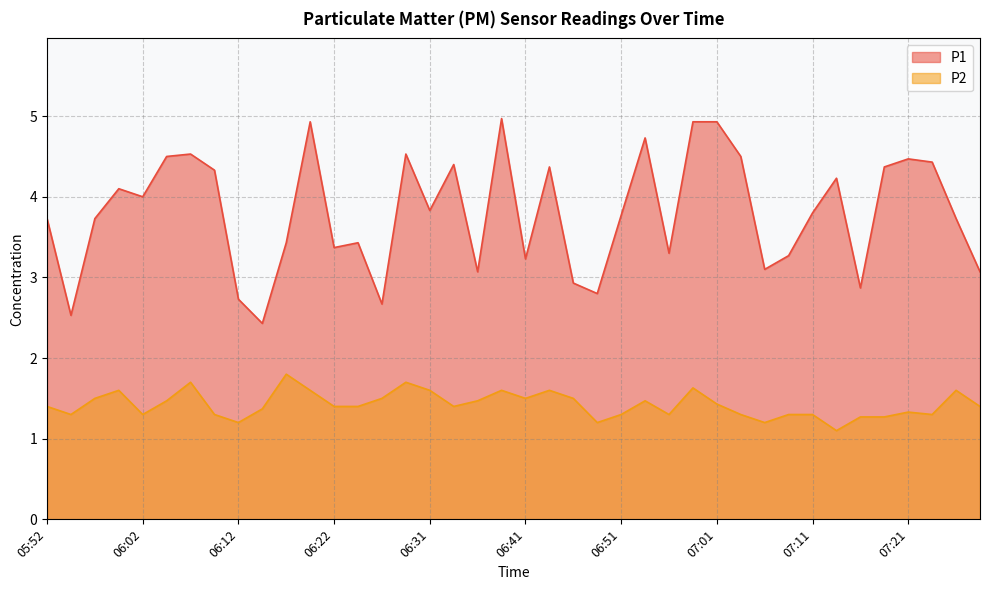

Rank the categories by P1 value from lowest to highest.

06:14, 05:55, 06:26, 06:12, 06:49, 07:16, 06:46, 06:36, 07:28, 07:06, 06:41, 07:08, 06:56, 06:22, 06:17, 06:24, 05:52, 05:57, 07:25, 06:51, 07:11, 06:31, 06:02, 05:59, 07:13, 06:09, 06:44, 07:18, 06:34, 07:23, 07:21, 06:04, 07:03, 06:07, 06:29, 06:54, 06:19, 06:58, 07:01, 06:39